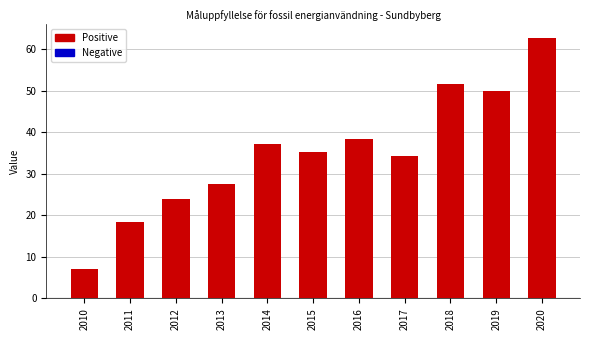

Rank the categories by value from highest to lowest.

2020, 2018, 2019, 2016, 2014, 2015, 2017, 2013, 2012, 2011, 2010